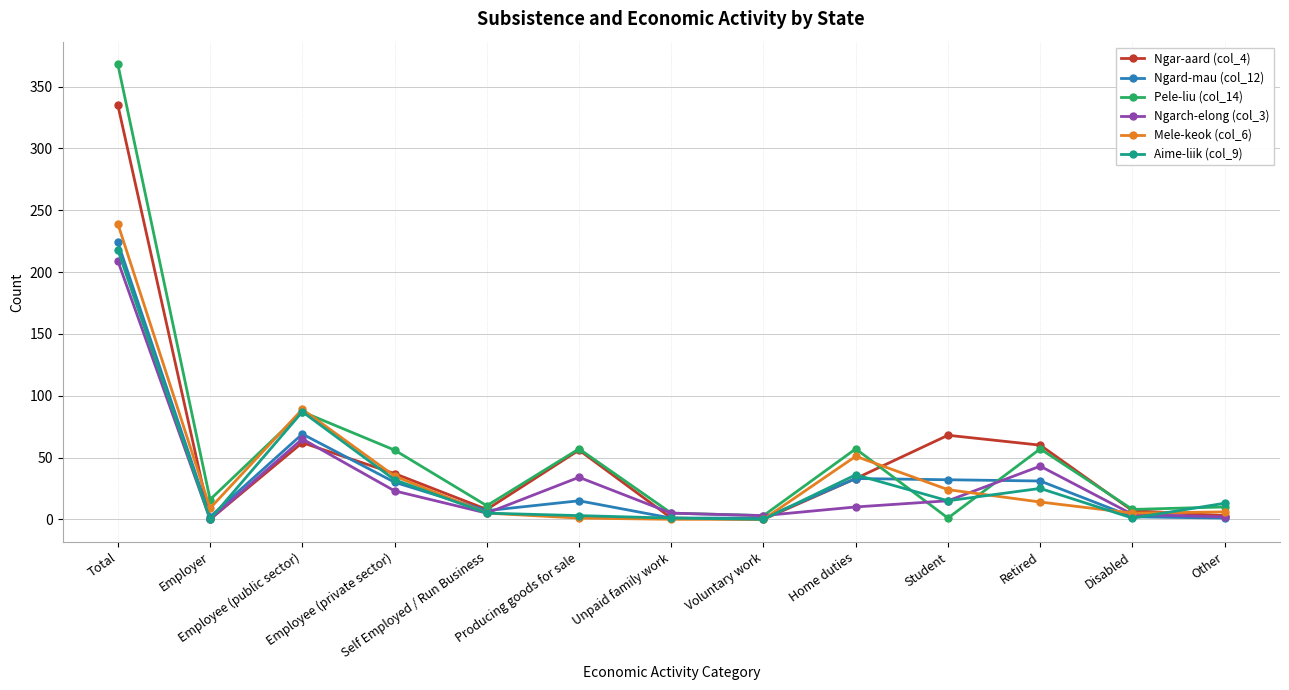

List the series in order of their peak value, lowest first.

Ngarch-elong (col_3), Aime-liik (col_9), Ngard-mau (col_12), Mele-keok (col_6), Ngar-aard (col_4), Pele-liu (col_14)